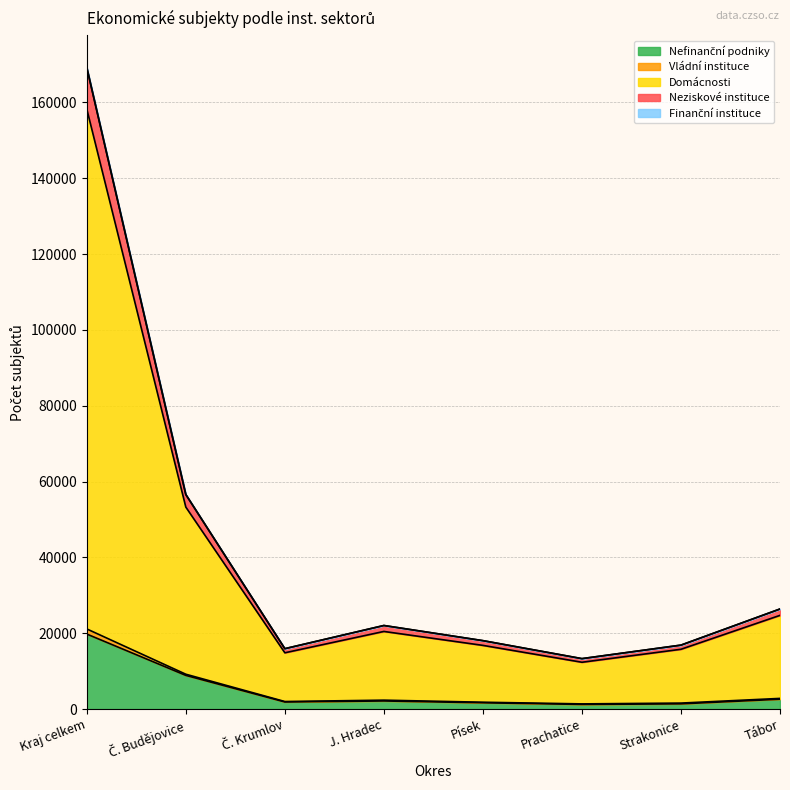

What is the total value across all series at Kraj celkem?

169260